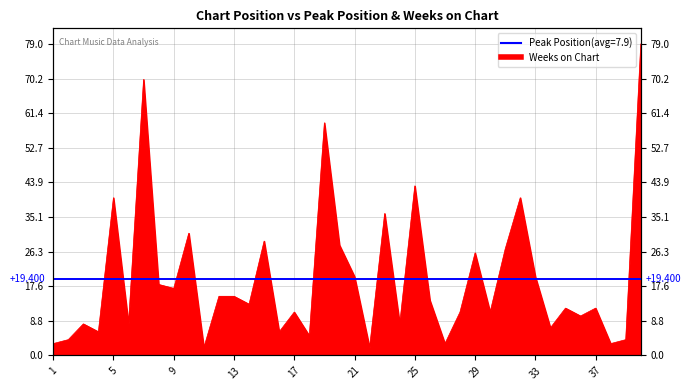

What is the sum of the values at 13 and 8?

33